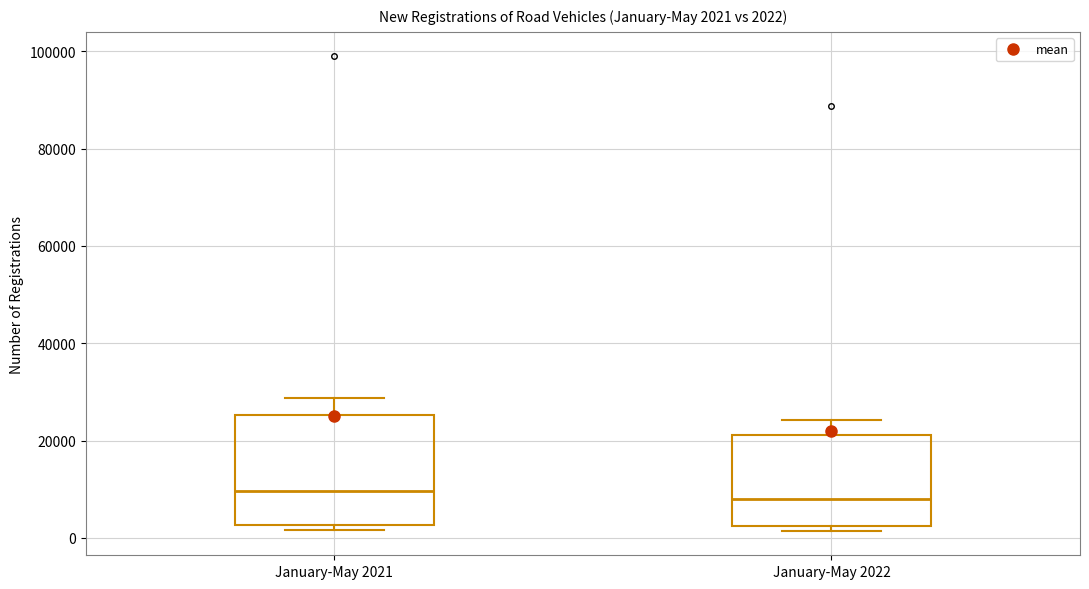

Comparing the boxes themselves (not the whiskers), which one is the tallest?

January-May 2021